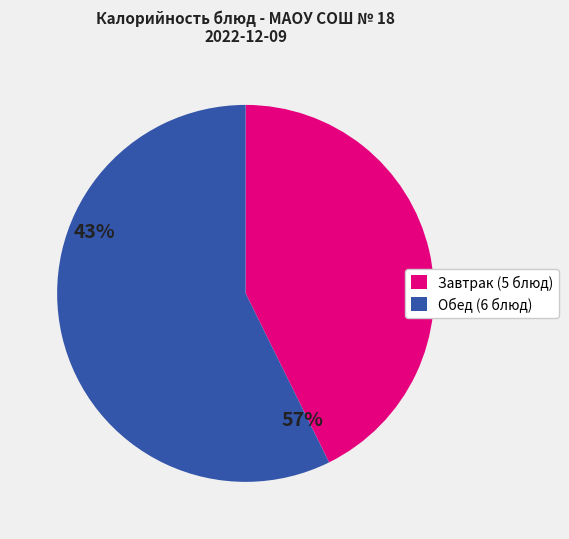

Do Обед (6 блюд) and Завтрак (5 блюд) together represent more than half of the pie?

Yes